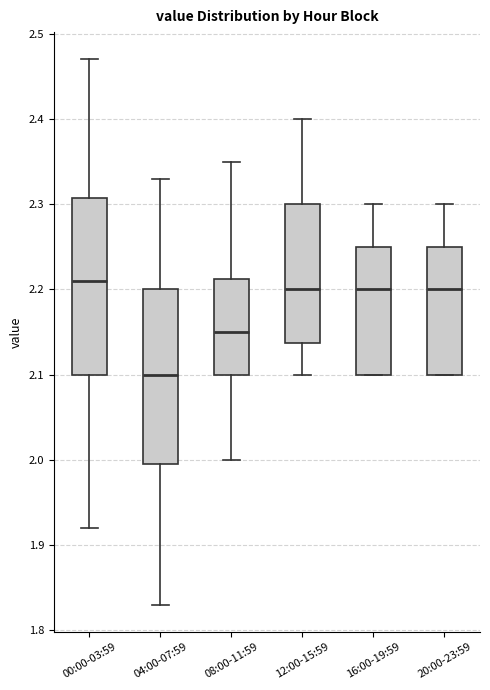

Where does the upper whisker of the box for 20:00-23:59 end on the y-axis? The values are not printed on the chart, so give them approximately, as read against the axis.

2.30